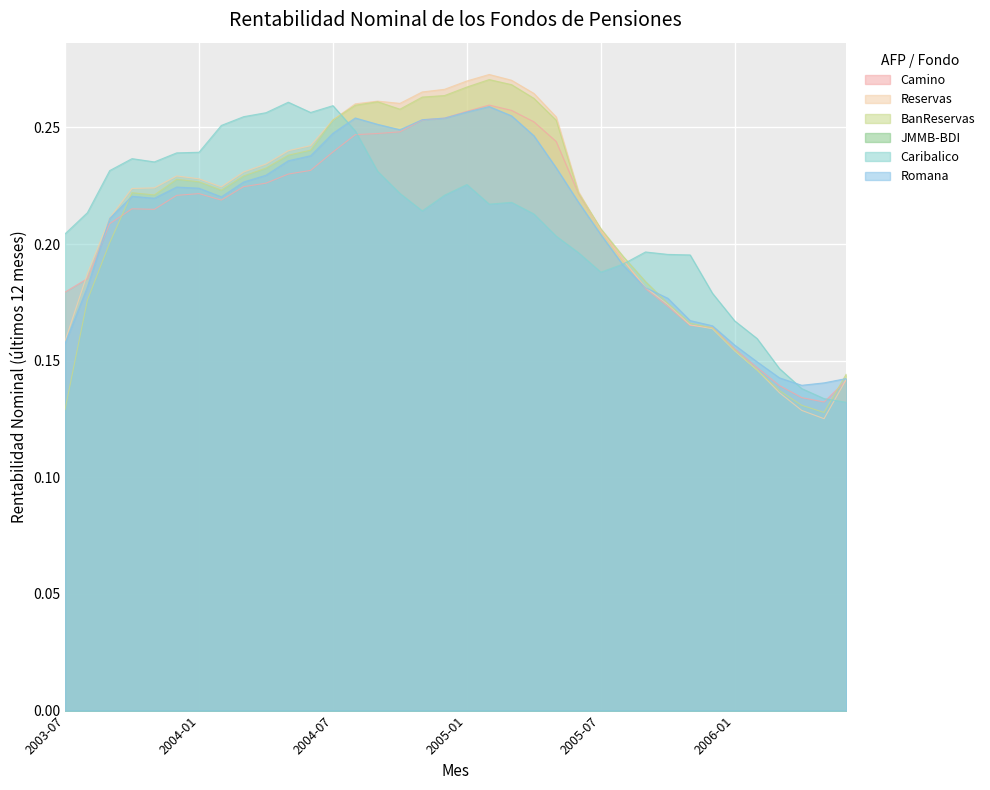

Between which two adjacent categories do Camino and Reservas first intersect?

2003-07 and 2003-08